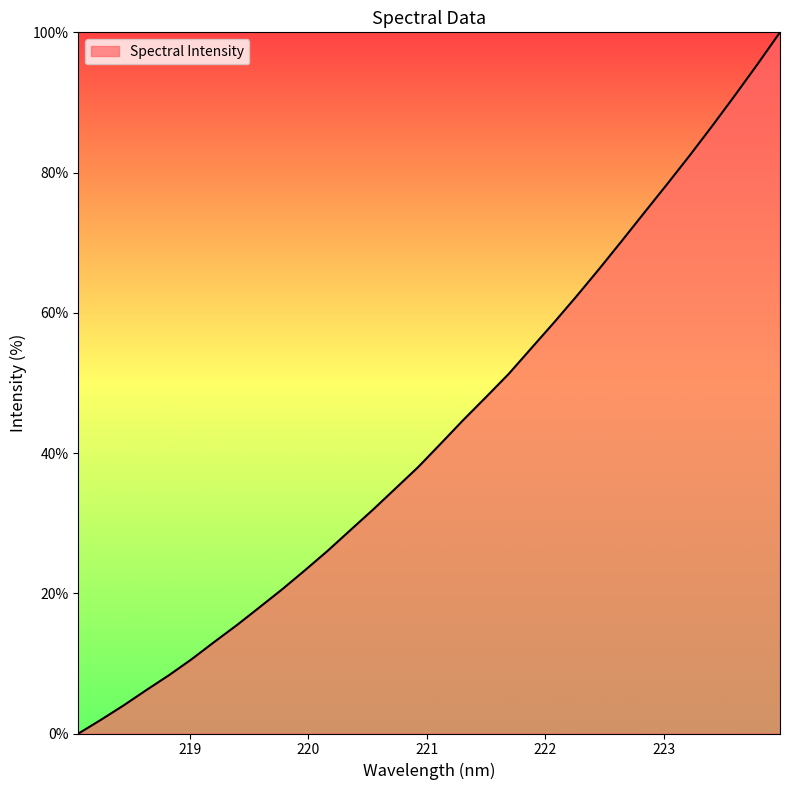

What is the greatest value displayed?

100.0